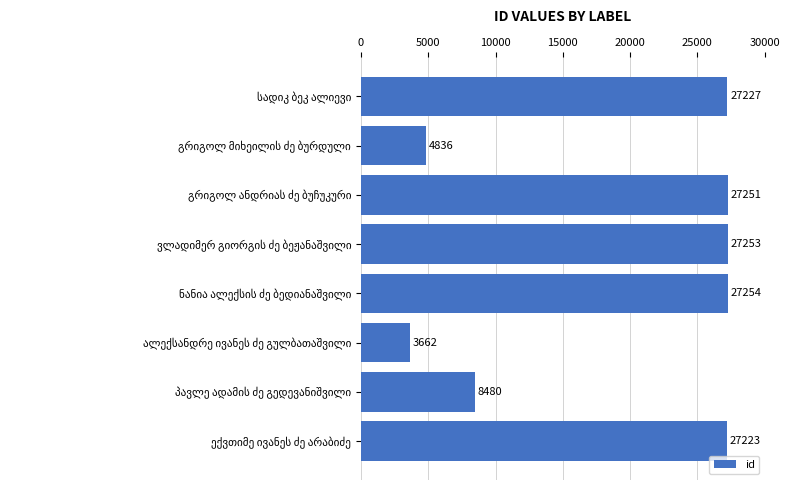

What is the greatest value displayed?

27254